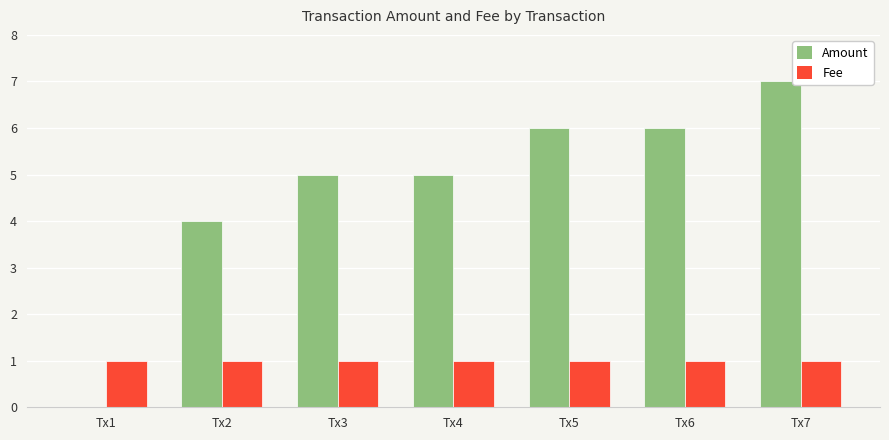

What is the approximate value of Amount at Tx3?

5